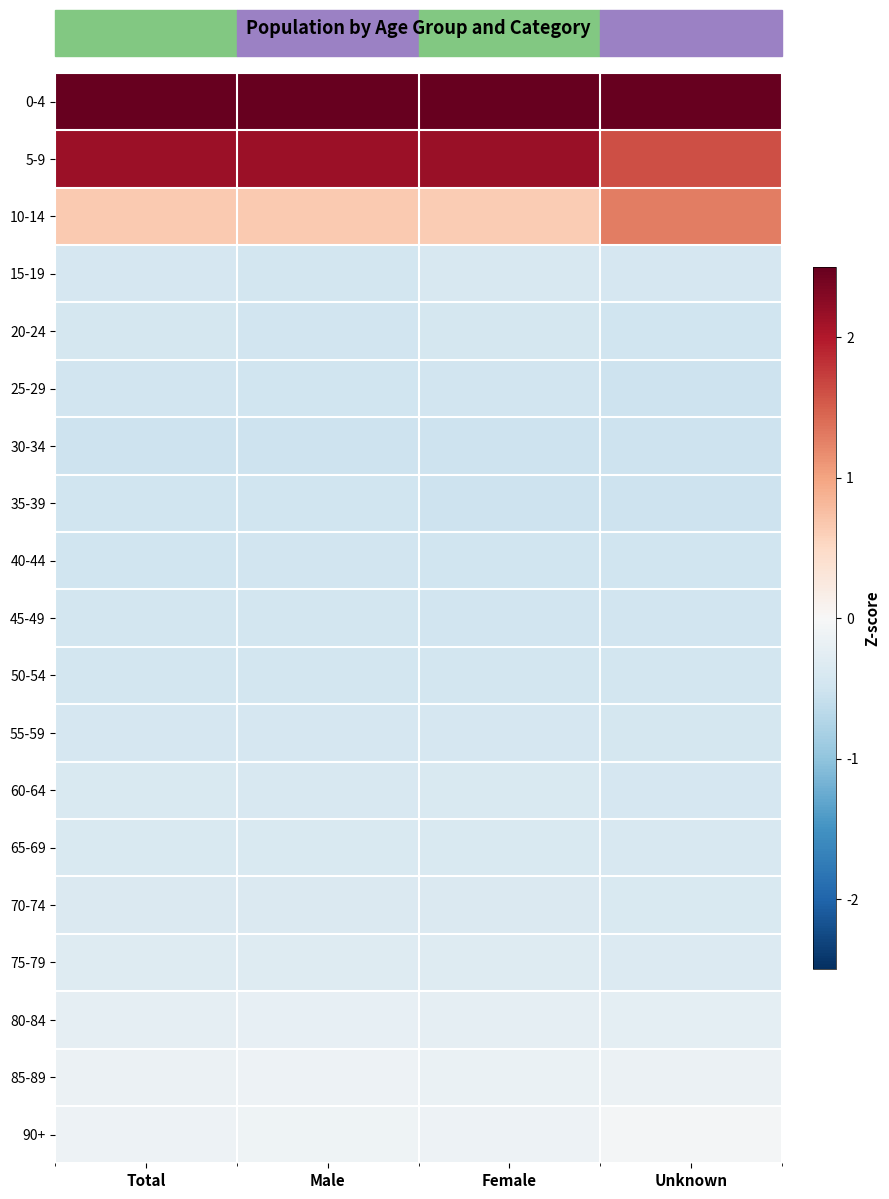

Which series has the largest total across all categories?

0-4